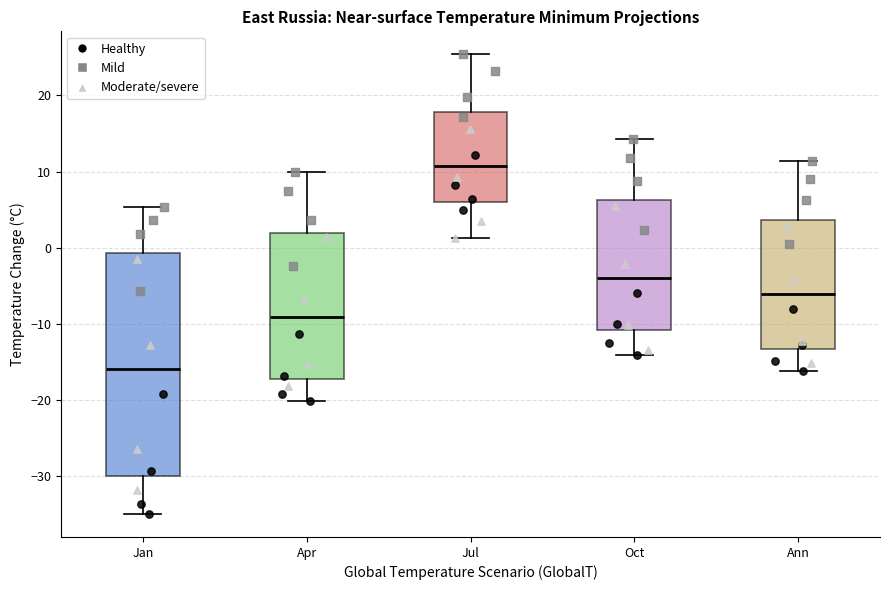

Which box's median line is the lowest?

Jan